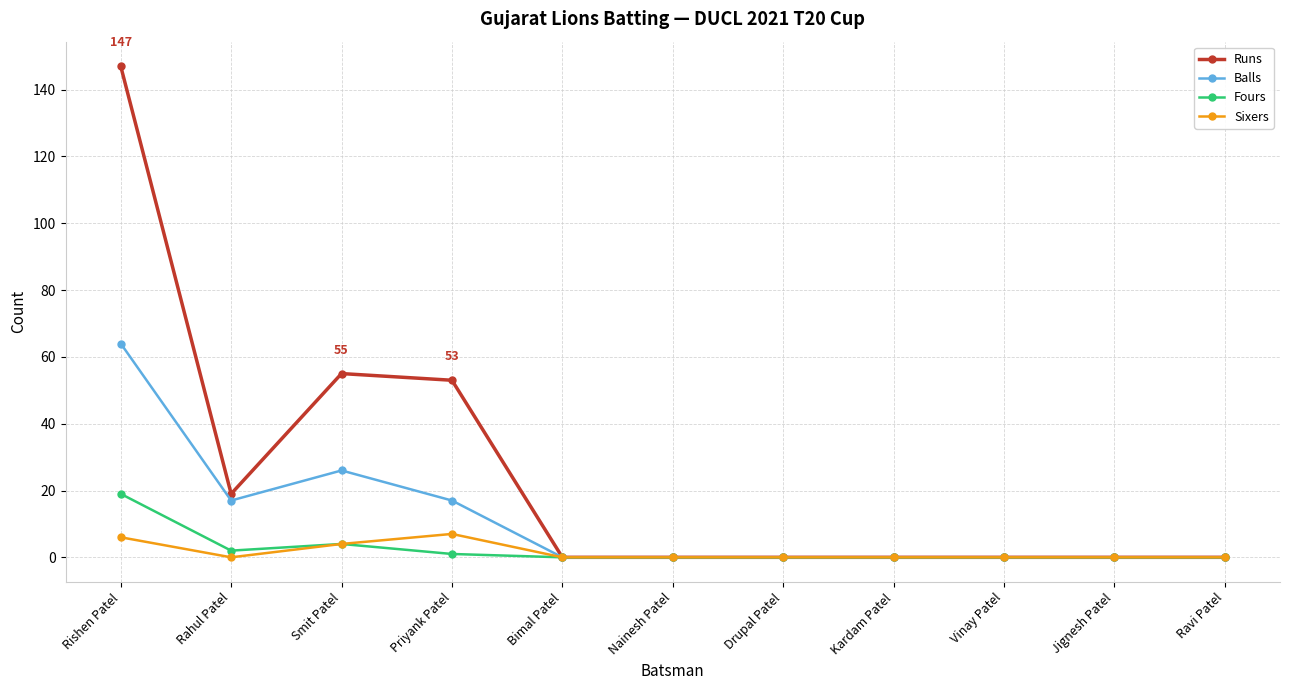

Rank the series by their maximum value, from lowest to highest.

Sixers, Fours, Balls, Runs